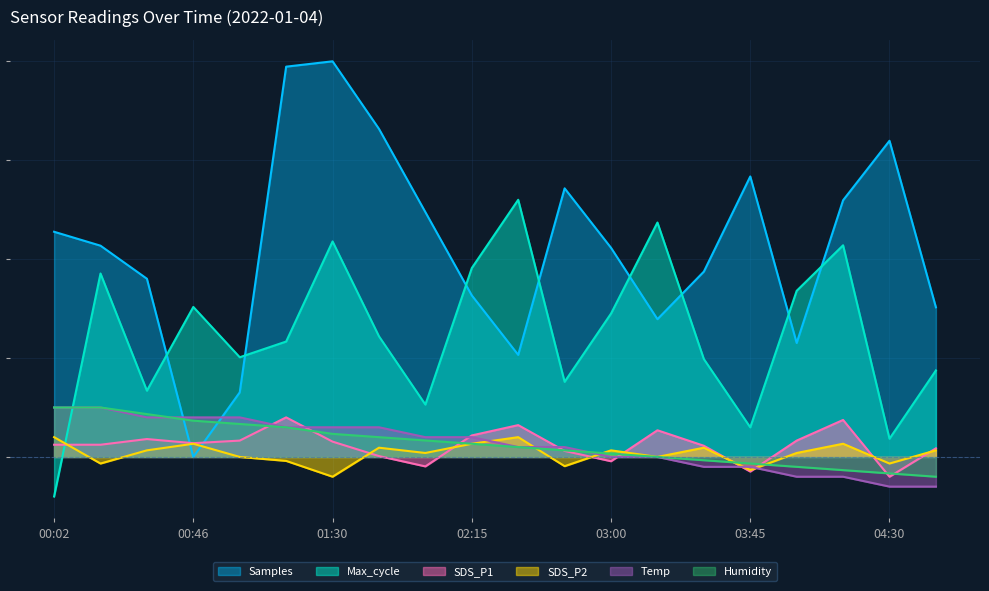

True or false: Max_cycle and Samples cross at least once.

True